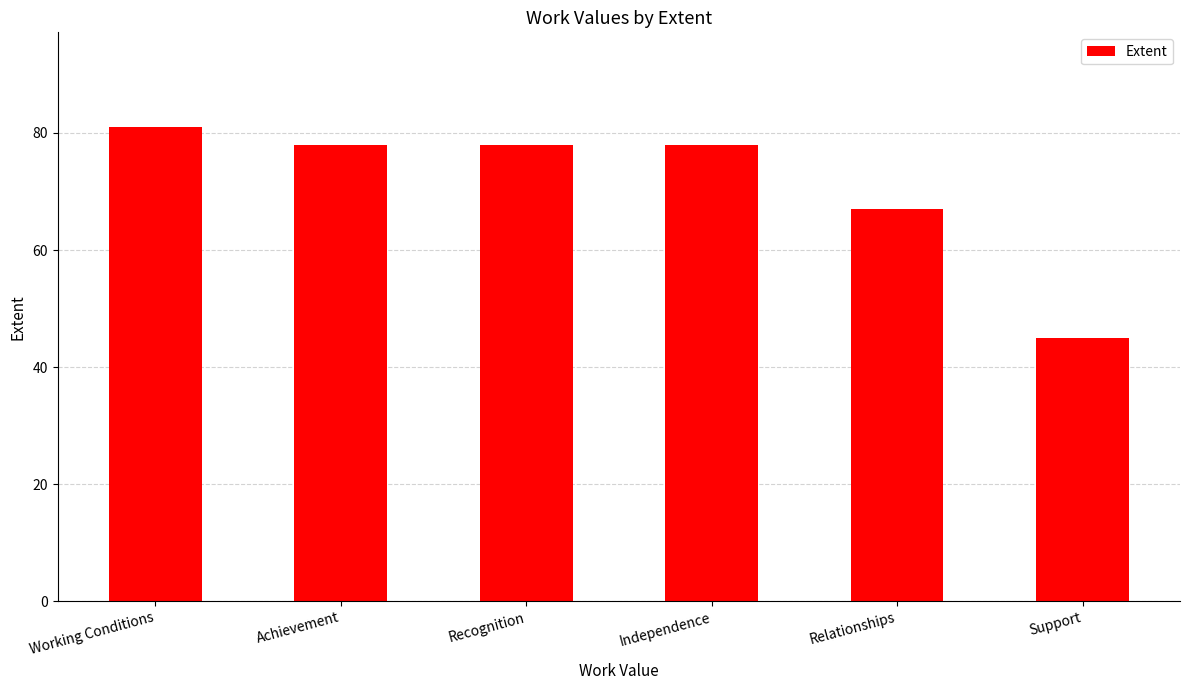

Which has a higher value, Achievement or Support?

Achievement